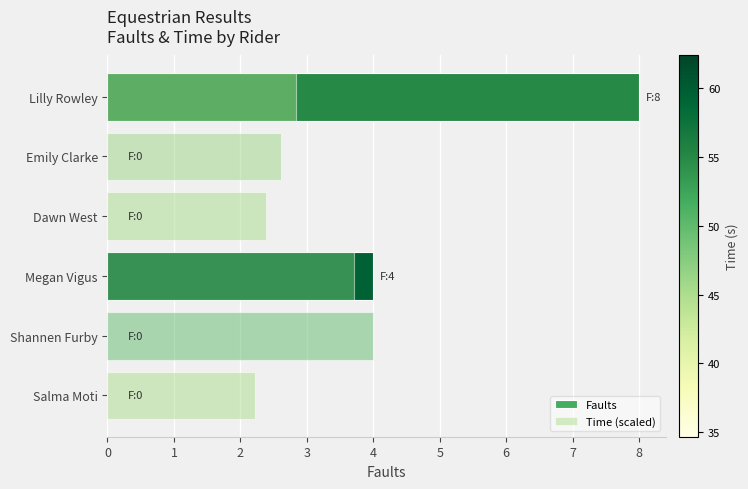

Reading left to right, what are all the values shown in this chart?

Faults: 0.0	0.0	4.0	0.0	0.0	8.0
Time (scaled): 2.2	4.0	3.7	2.4	2.6	2.8